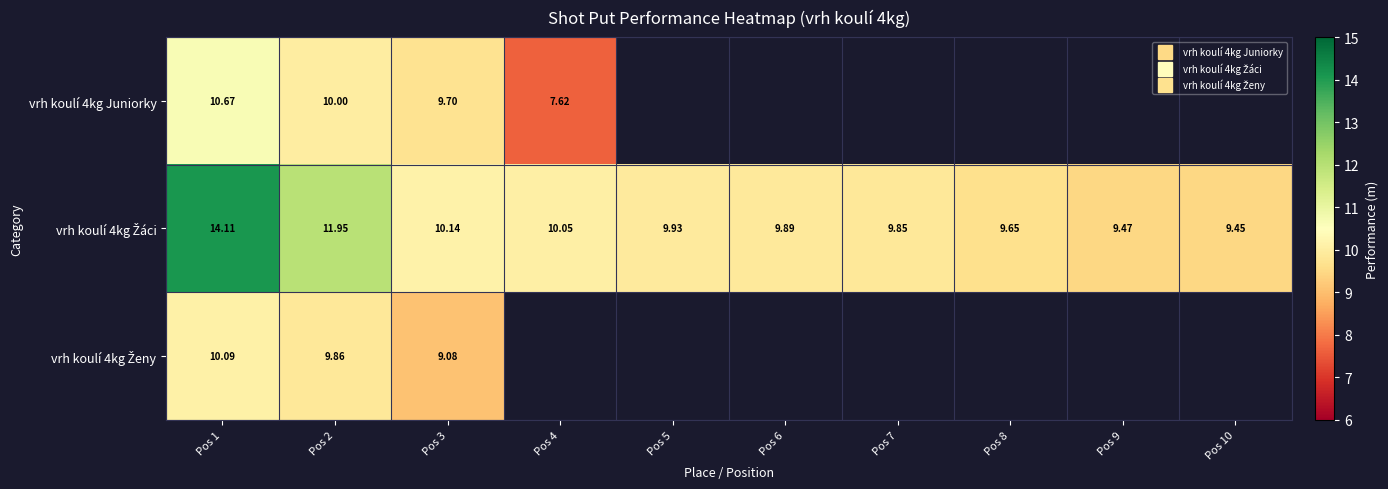

Which category has the lowest value in the vrh koulí 4kg Ženy series?

Pos 3